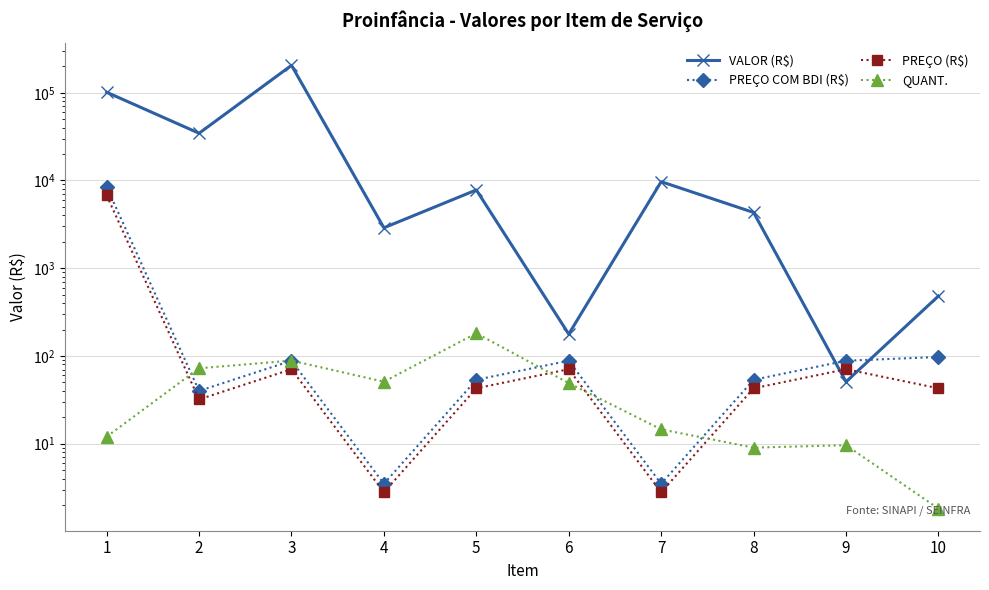

True or false: VALOR (R$) has a value of 59329.4 at 2.

False